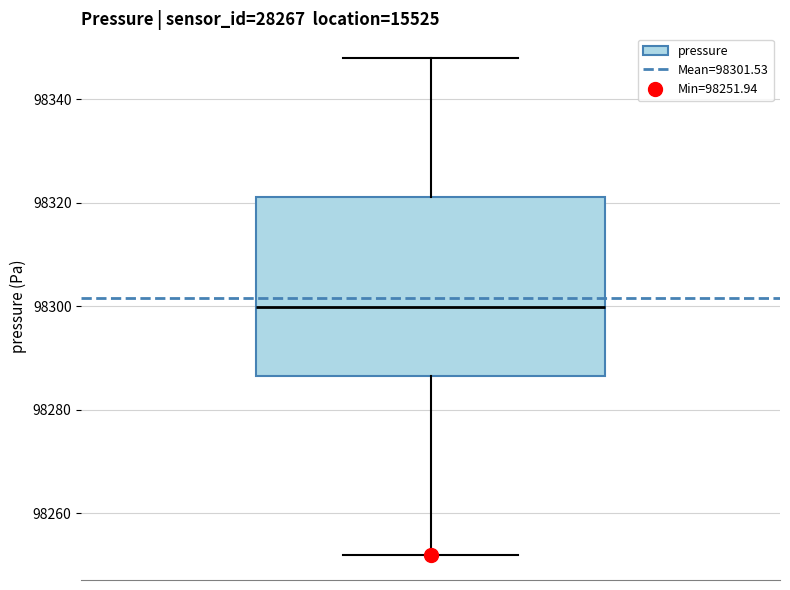

Transcribe this box plot: give where the median line is, the range the box spans, and where the two whiskers end, as read against the y-axis. The values are not printed on the chart, so give them approximately, as read against the axis.

median 98300, box 98286 to 98322, whiskers 98252 to 98348